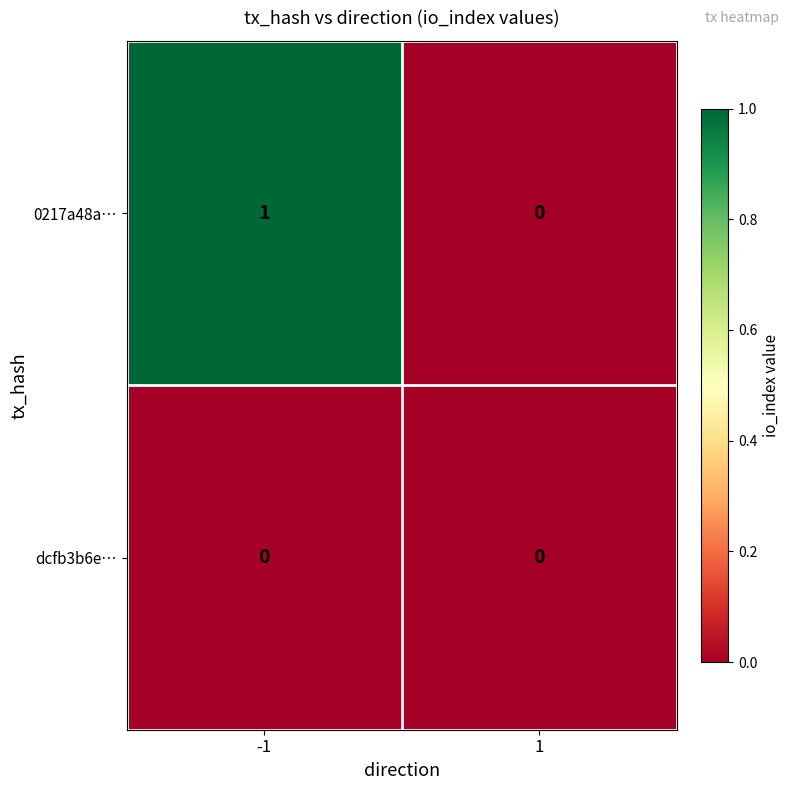

Reading left to right, extract all data points from this chart.

0217a48a…: -1=1	1=0
dcfb3b6e…: -1=0	1=0